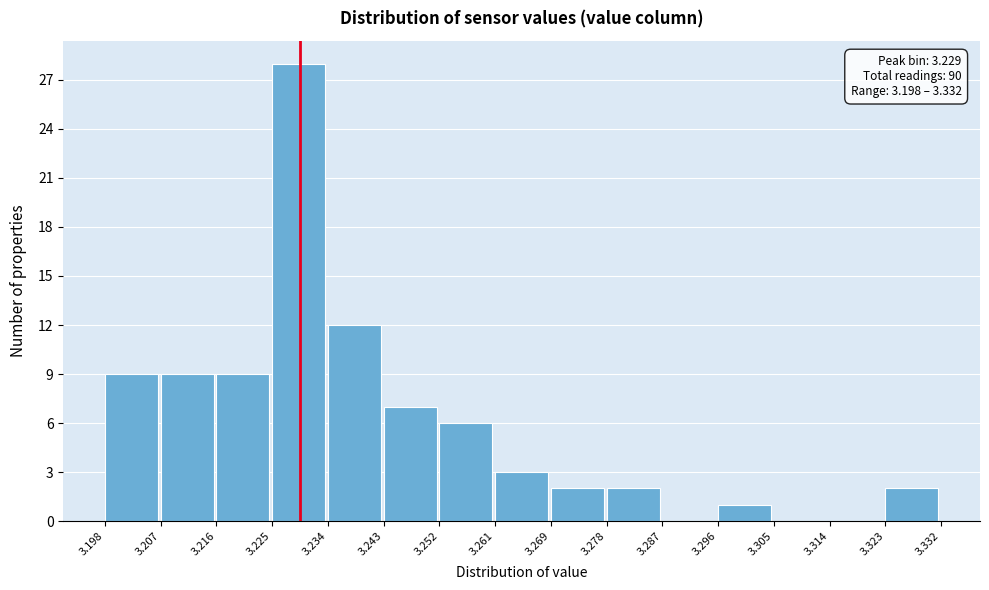

Over which range of the x-axis is the bar tallest?

3.225 to 3.234